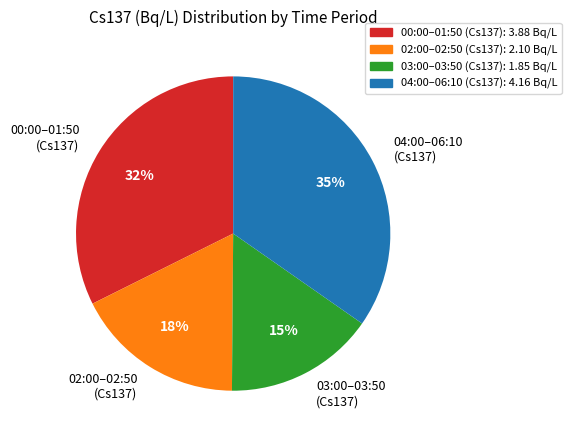

Count the number of slices in the pie.

4